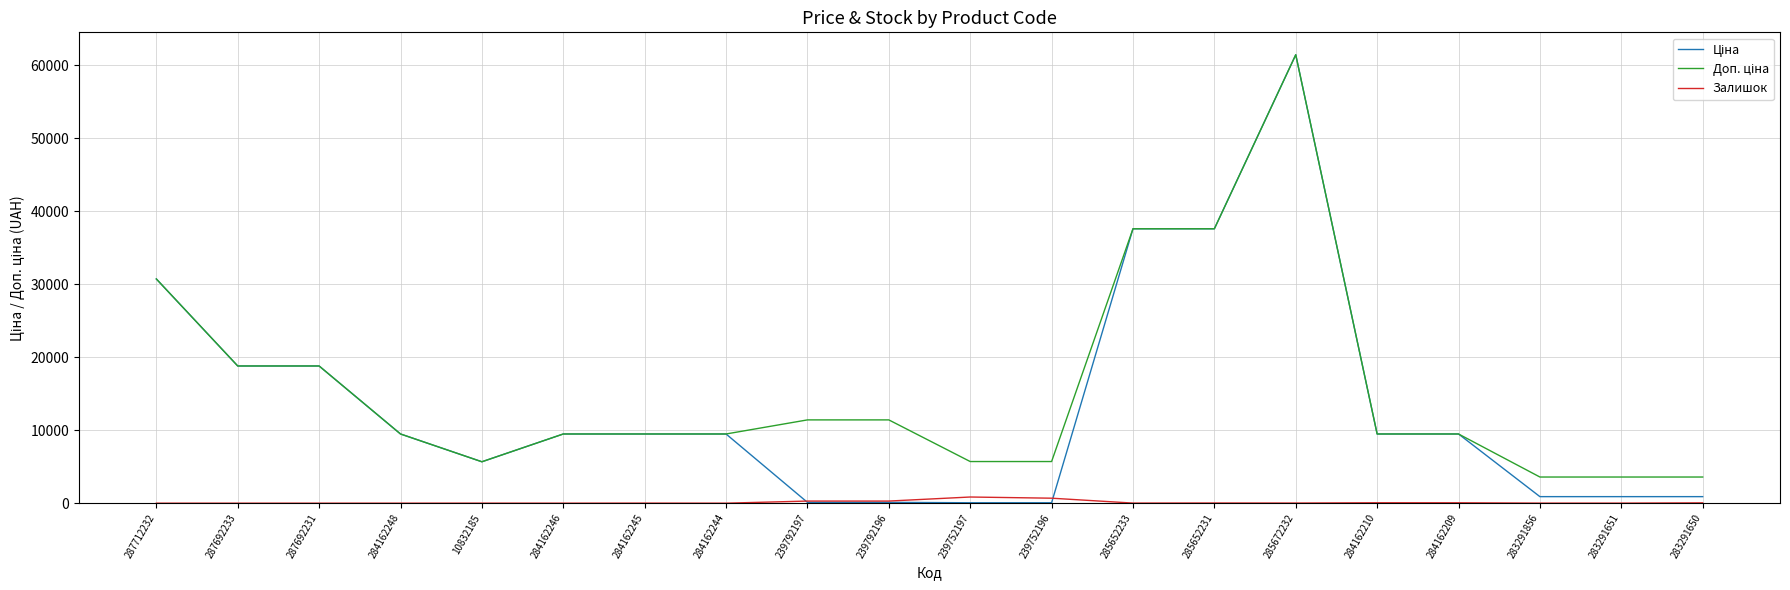

What is the total value across all series at 287712232?

61434.3